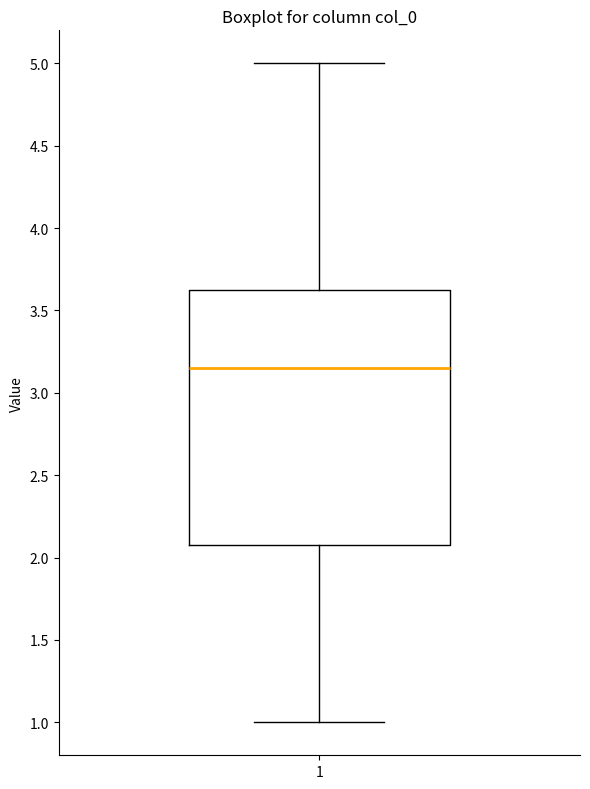

Transcribe this box plot: give where the median line is, the range the box spans, and where the two whiskers end, as read against the y-axis. The values are not printed on the chart, so give them approximately, as read against the axis.

median 3.15, box 2.10 to 3.65, whiskers 1.00 to 5.00